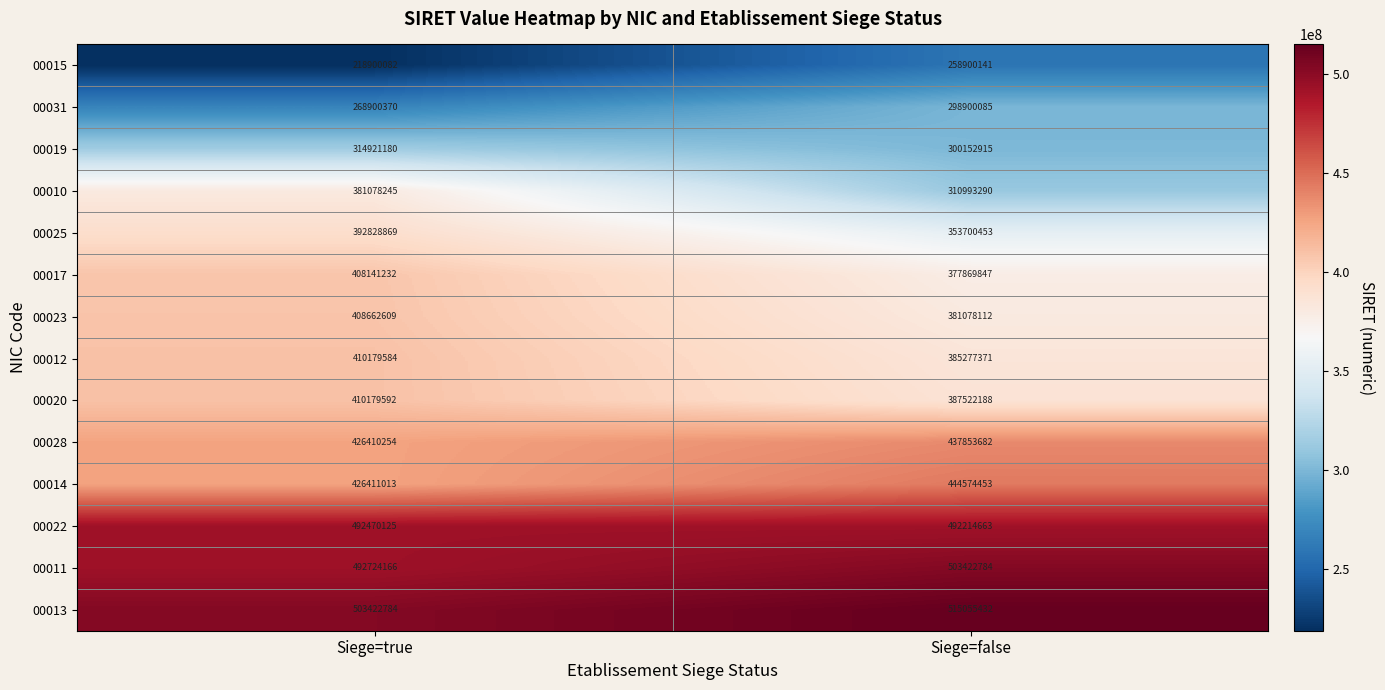

What is the sum of all 00022 values?

984684788